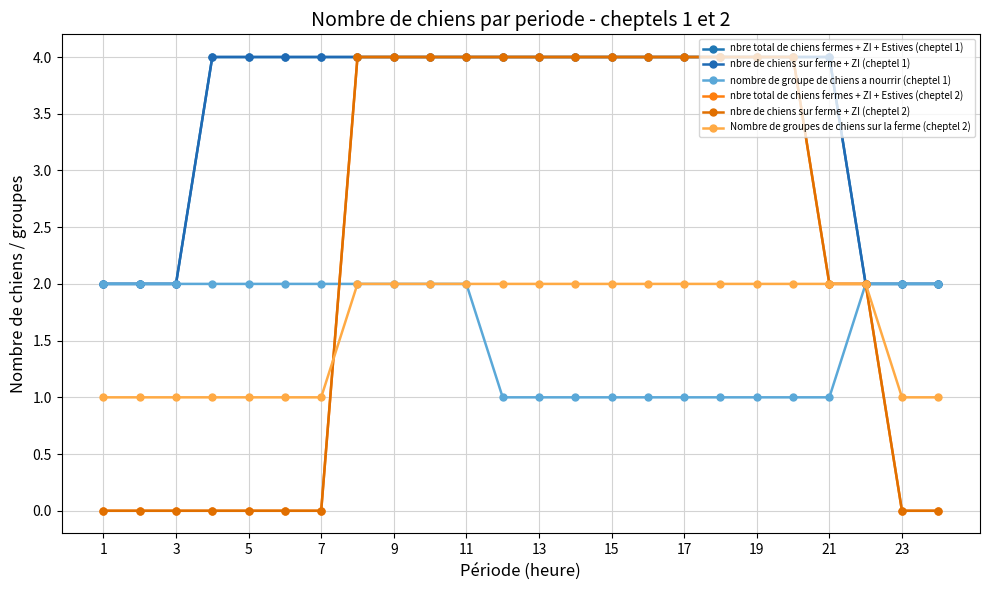

Is this an area chart (filled region under the line)?

No